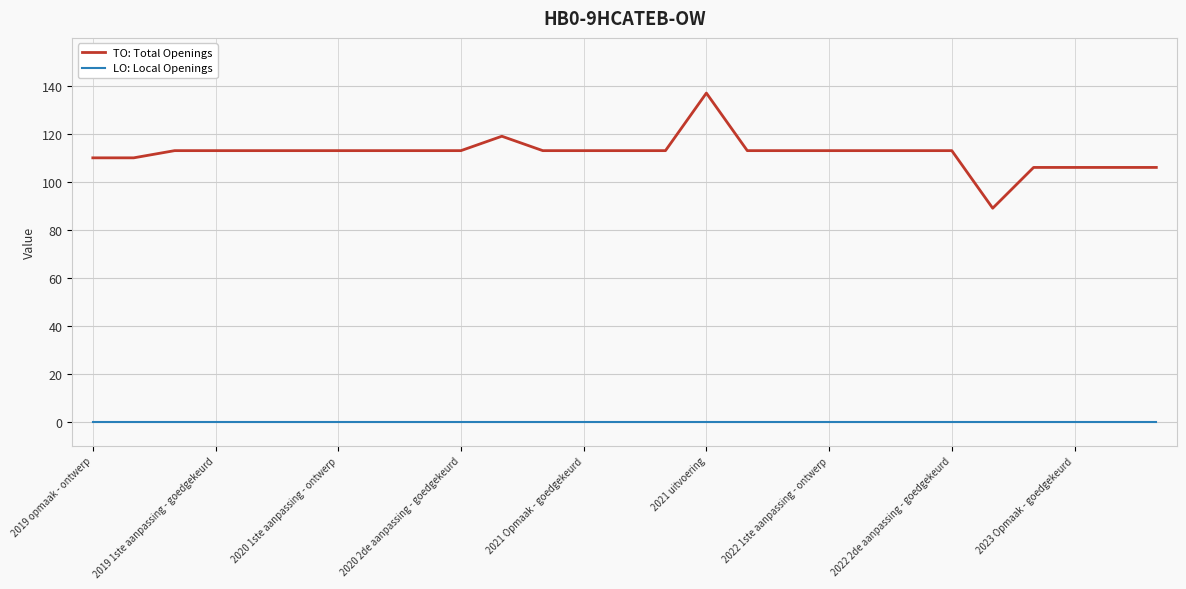

List the series in order of their peak value, lowest first.

LO: Local Openings, TO: Total Openings